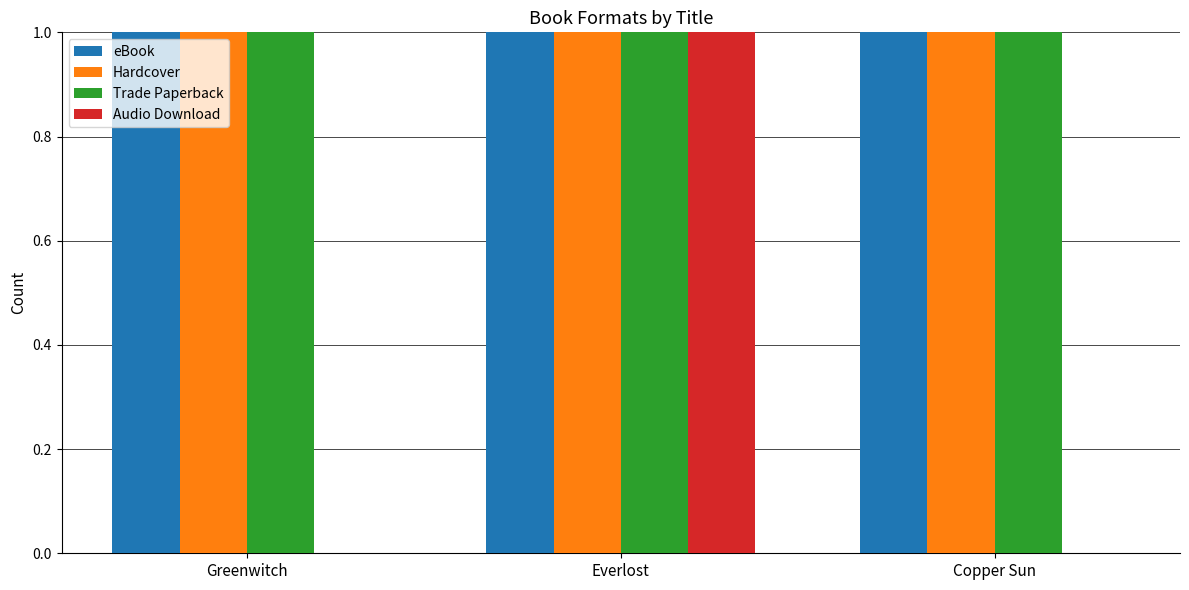

At which category is the sum across all series the highest?

Everlost